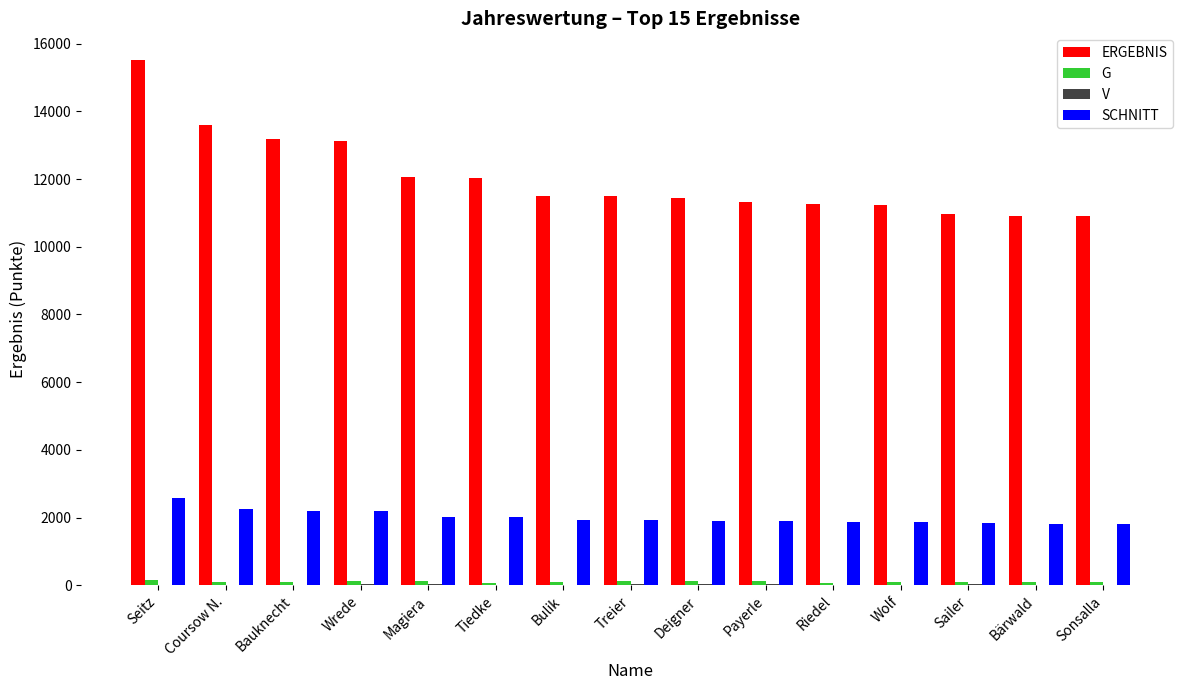

True or false: SCHNITT has a value of 2588 at Seitz.

True